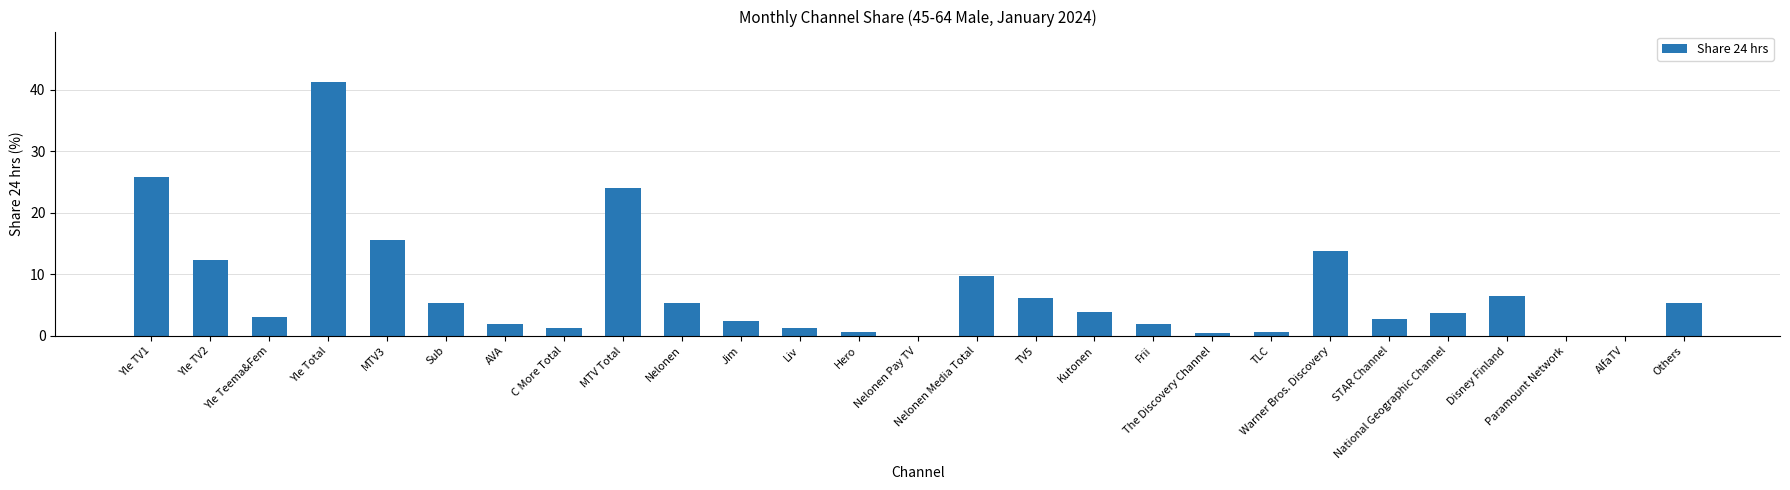

Is it true that the value at Yle Total is 59.6?

False